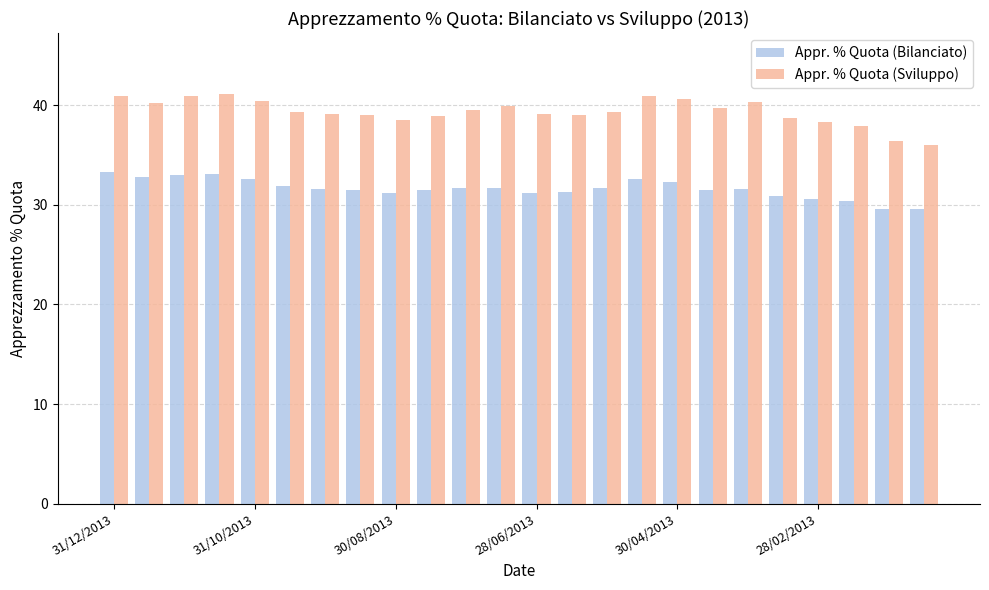

How many distinct data groups are displayed?

2